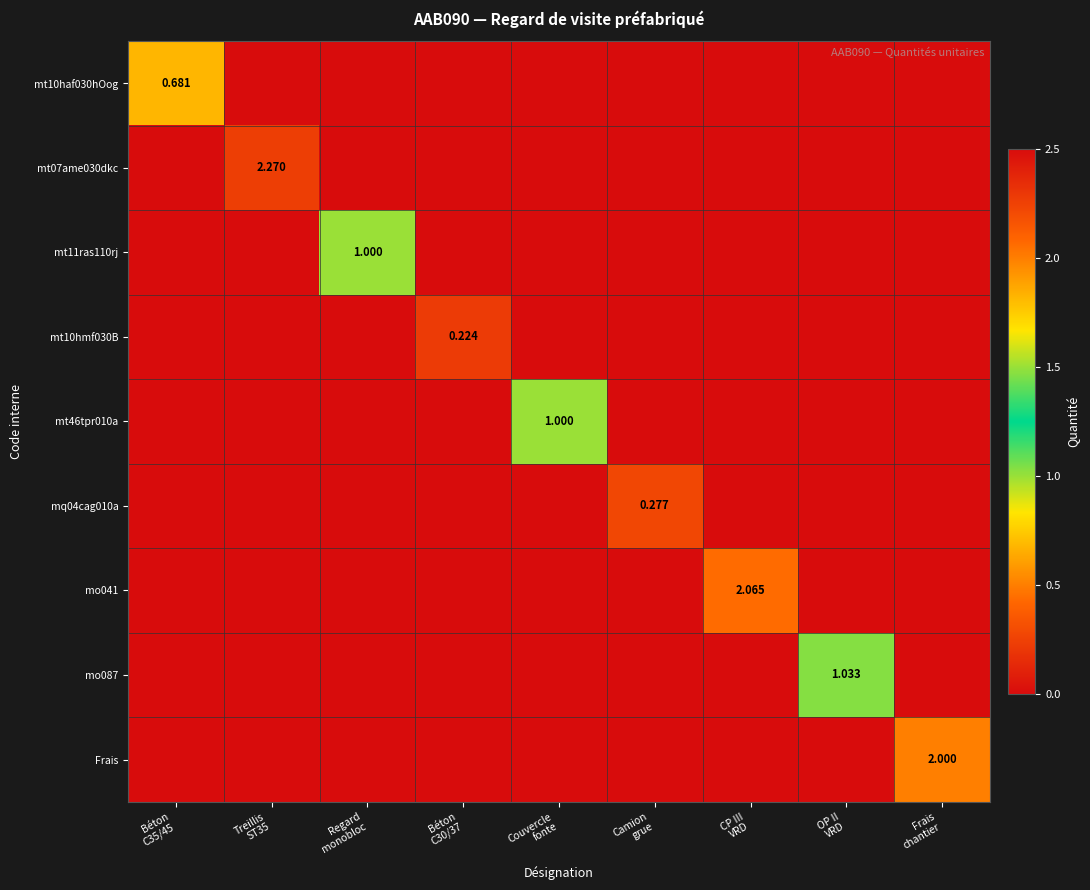

Is the value of mt11ras110rj at Camion grue greater than the value of mq04cag010a at Camion grue?

No